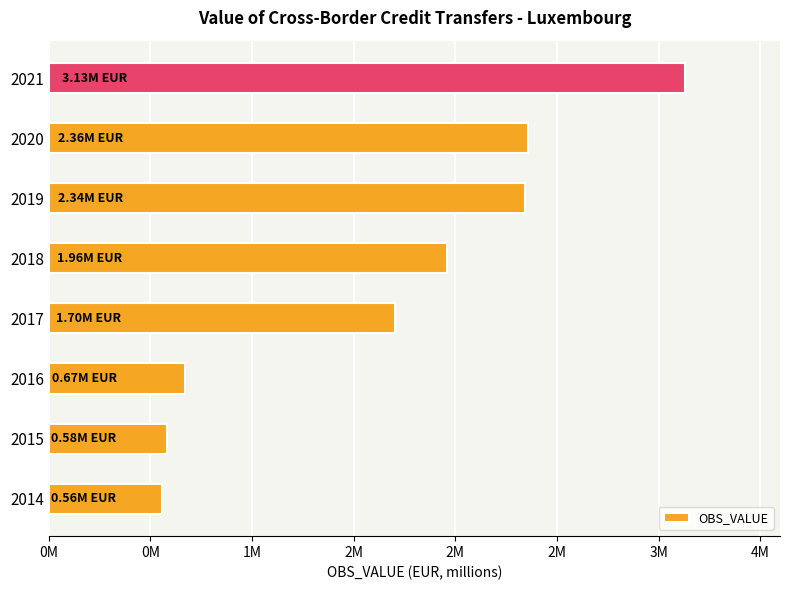

Does the chart contain any negative values?

No